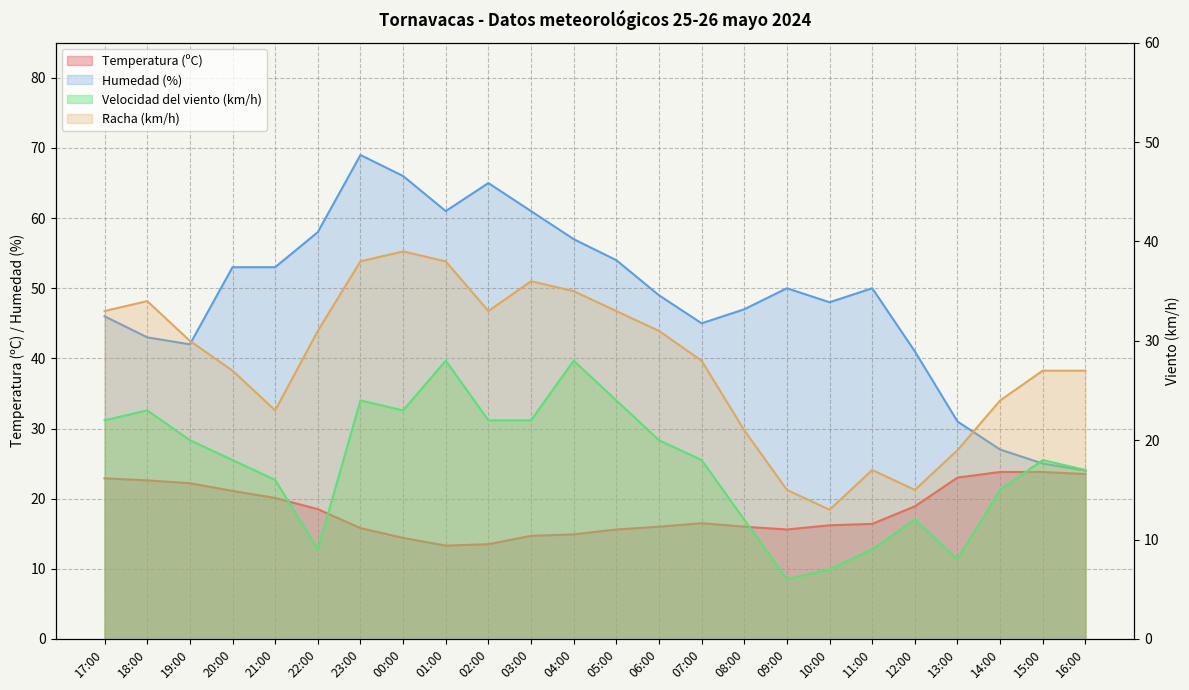

Which category has the lowest value in the Velocidad del viento (km/h) series?

09:00